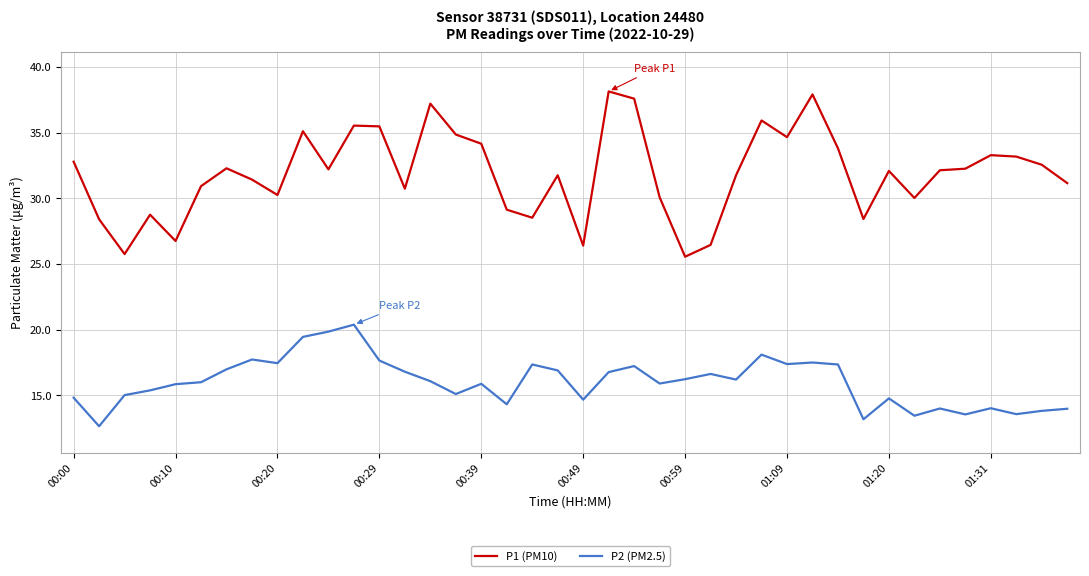

What is the lowest value of the P2 (PM2.5) series?

12.7